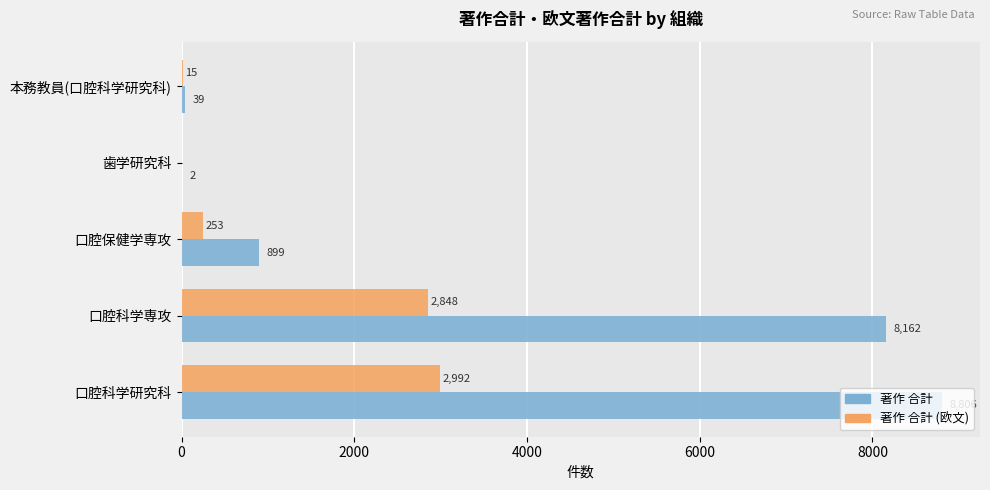

How many series are shown in this chart?

2